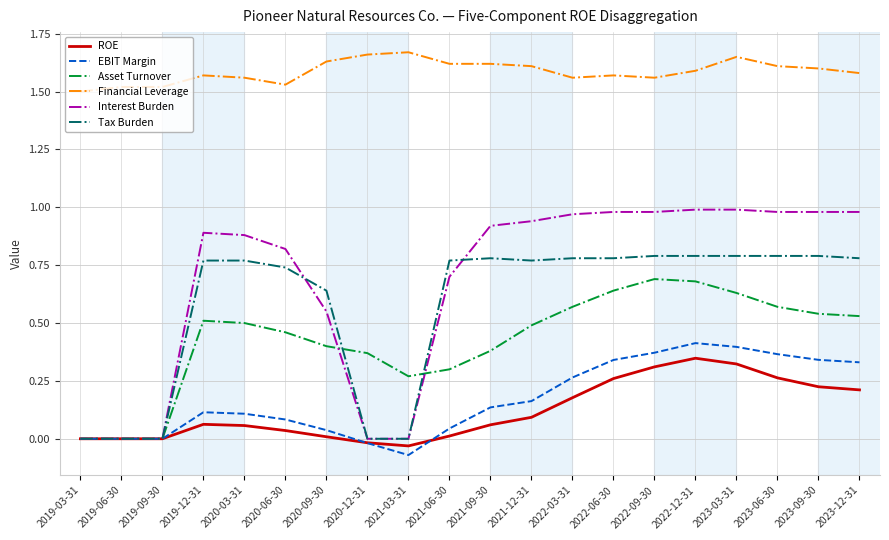

Is it true that Asset Turnover equals -0.4 at 2019-06-30?

False